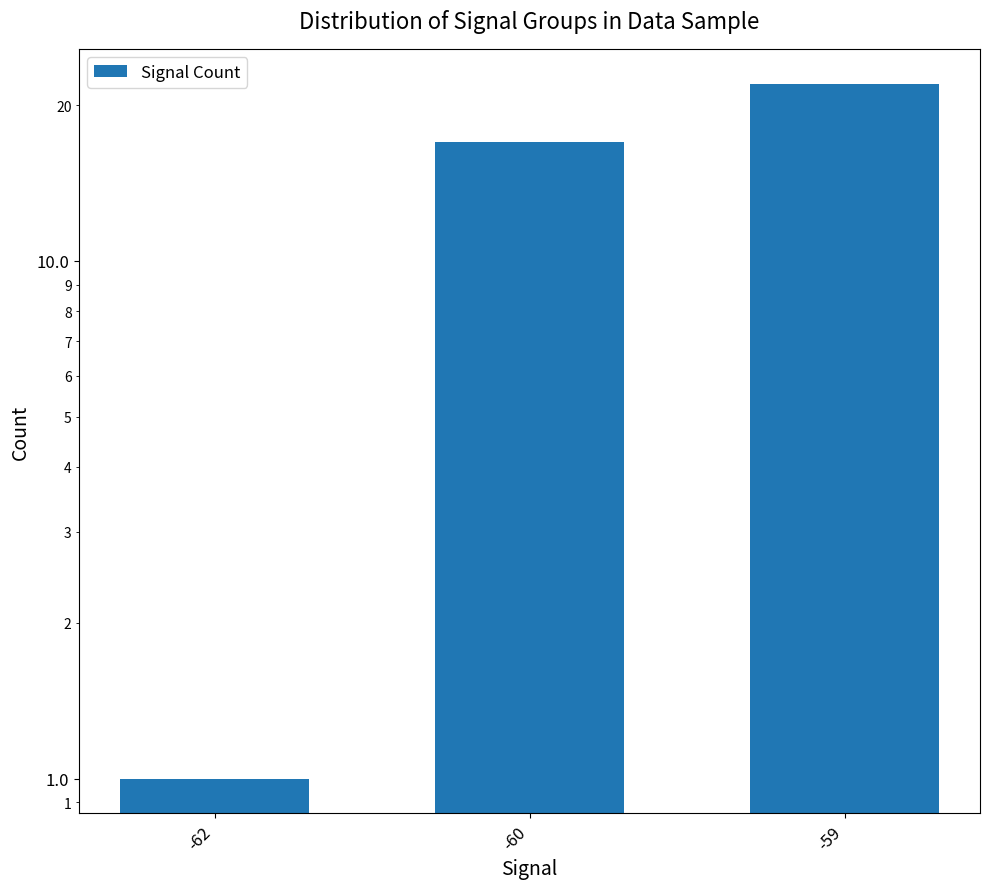

Where is the data nearest to the value 11?

-60